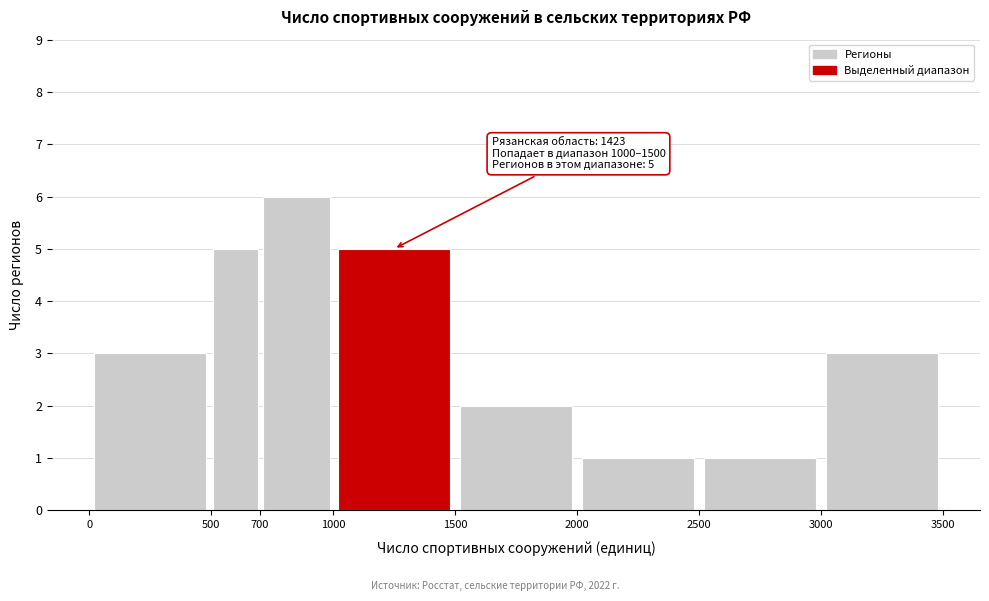

Which range on the x-axis has the tallest bar?

700 to 1000